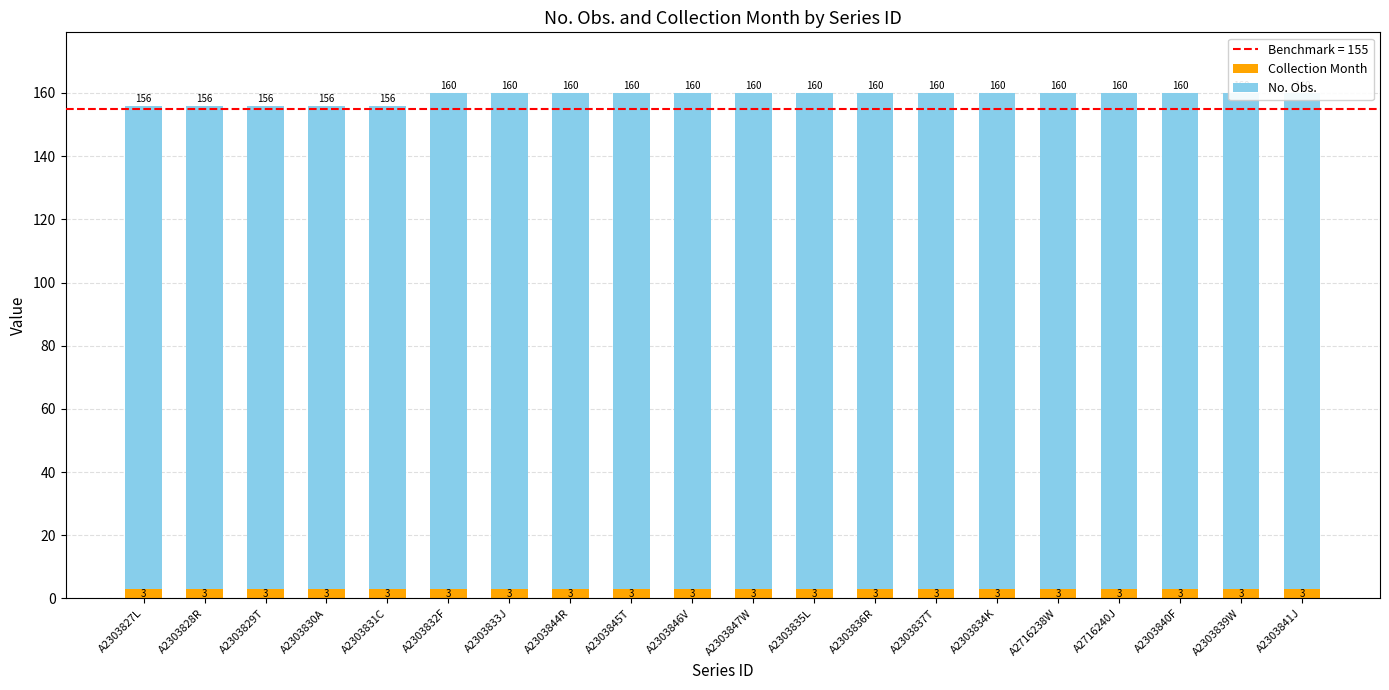

Rank the series by their average value, from highest to lowest.

No. Obs., Collection Month